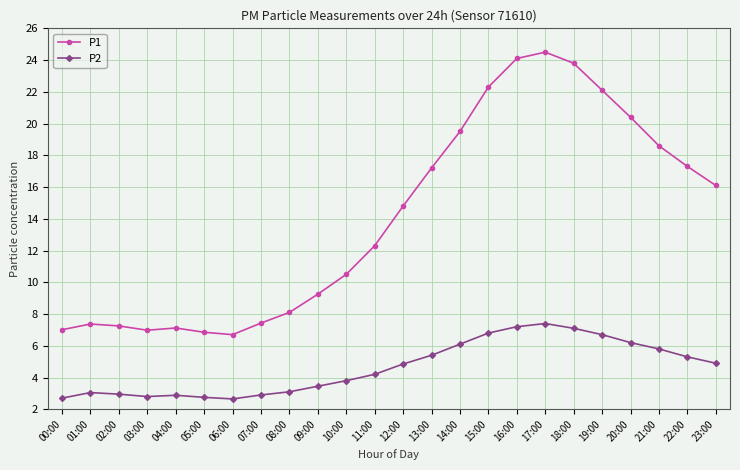

Rank the series by their average value, from lowest to highest.

P2, P1